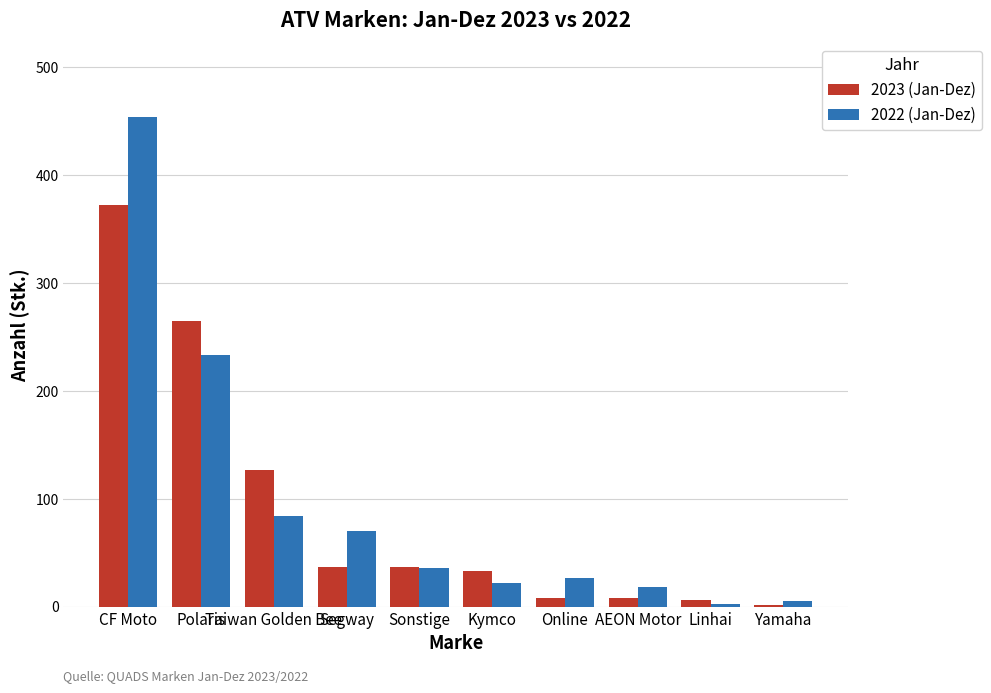

Between Taiwan Golden Bee and Linhai, which series saw the biggest shift?

2023 (Jan-Dez)